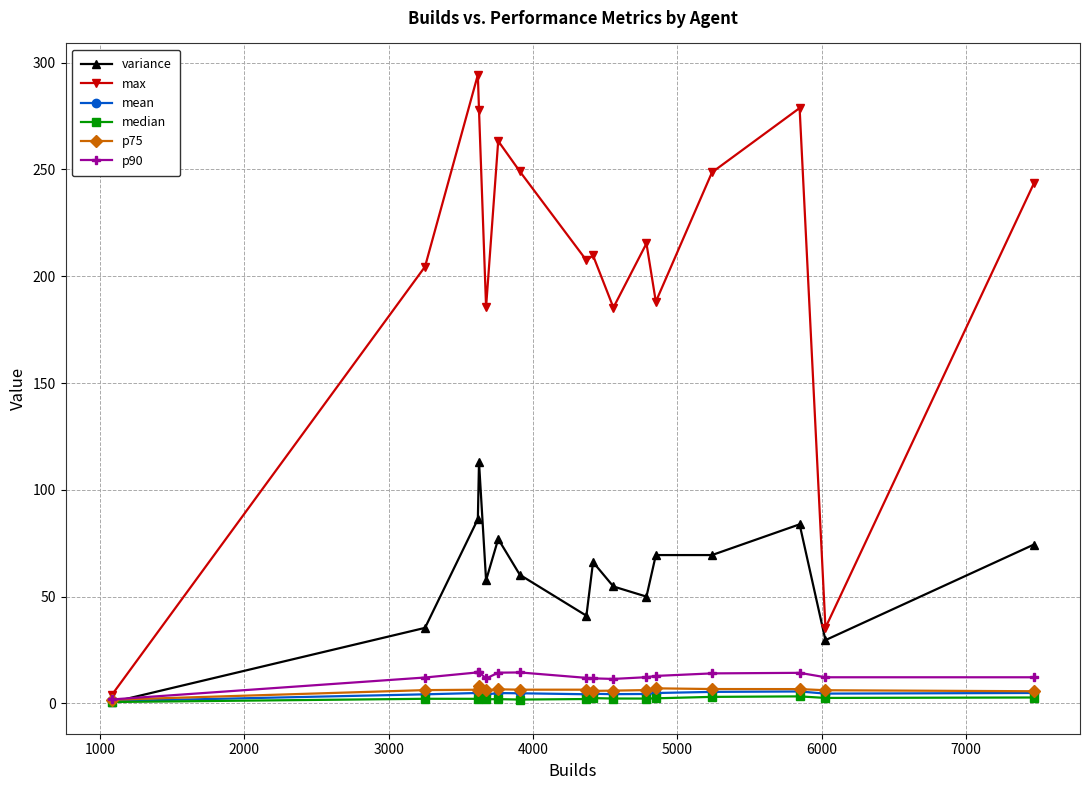

What is the difference between the maximum and second lowest values in the median series?

1.5